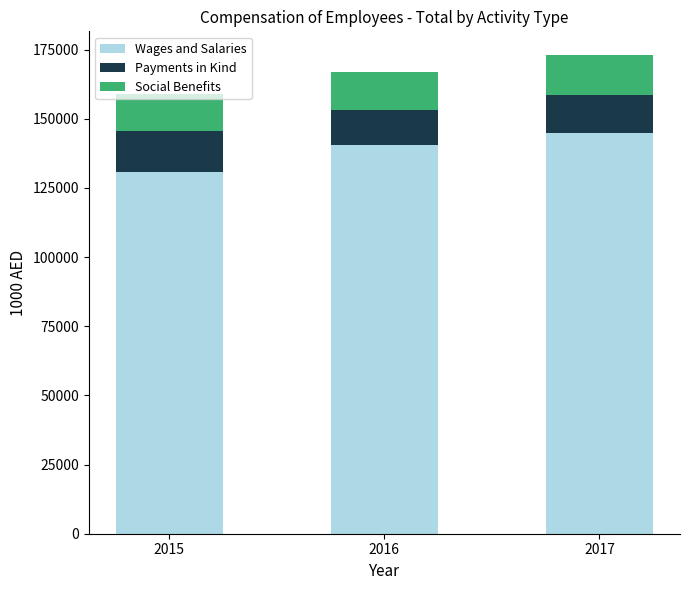

What is the average value of the Wages and Salaries series?

138744.2